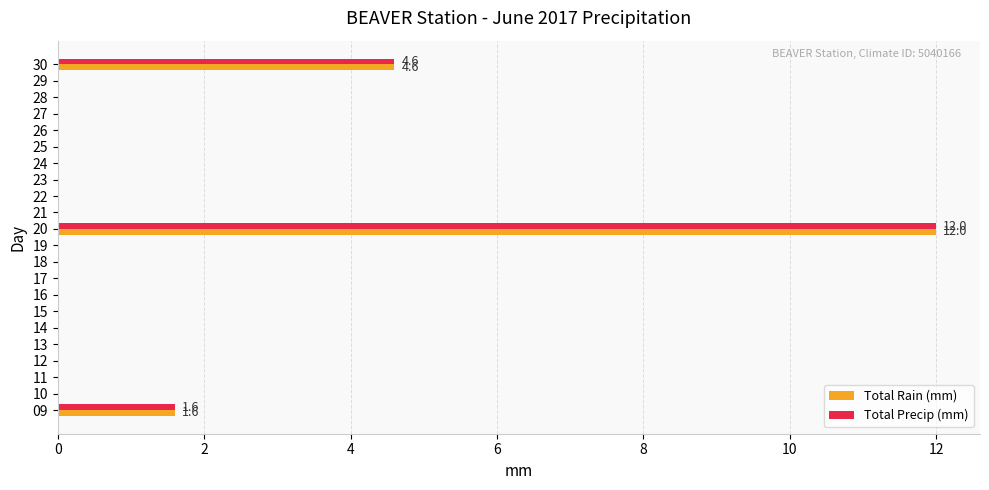

What is the sum of the Total Precip (mm) values at 09 and 11?

1.6